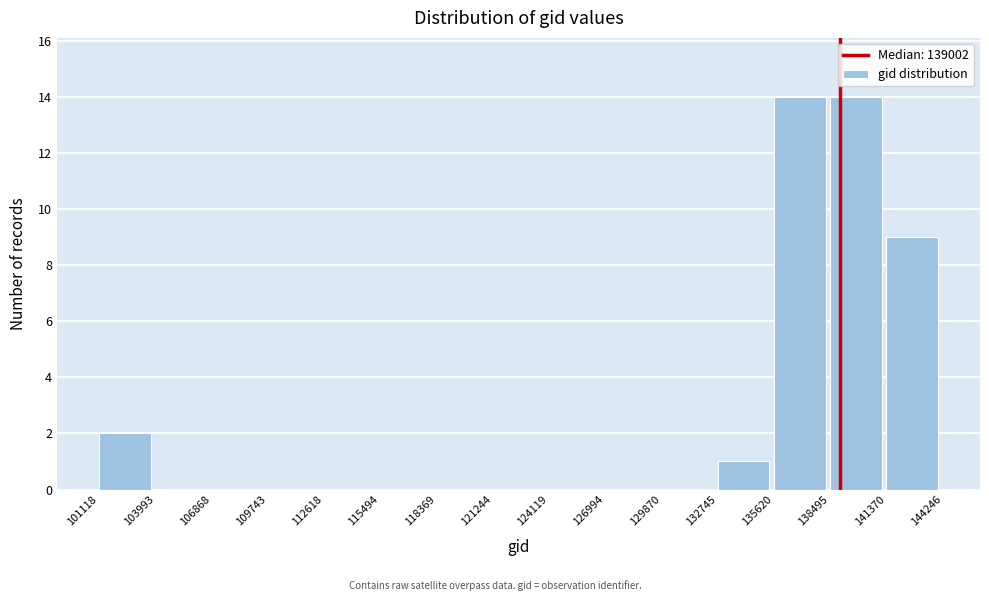

Reading left to right, list every bar in this chart as the range it spans on the x-axis followed by its height. The values are not printed on the chart, so give them approximately, as read against the axis.

101118 to 103993: 2
103993 to 106868: 0
106868 to 109743: 0
109743 to 112618: 0
112618 to 115494: 0
115494 to 118369: 0
118369 to 121244: 0
121244 to 124119: 0
124119 to 126994: 0
126994 to 129870: 0
129870 to 132745: 0
132745 to 135620: 1
135620 to 138495: 14
138495 to 141370: 14
141370 to 144246: 9